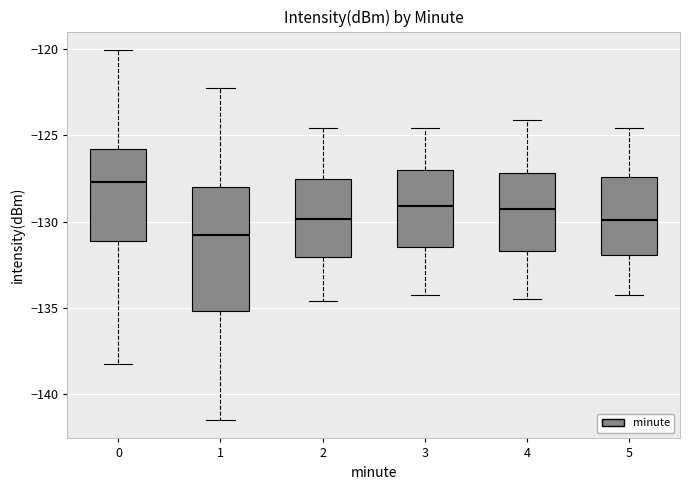

Which box's median line is the highest?

0